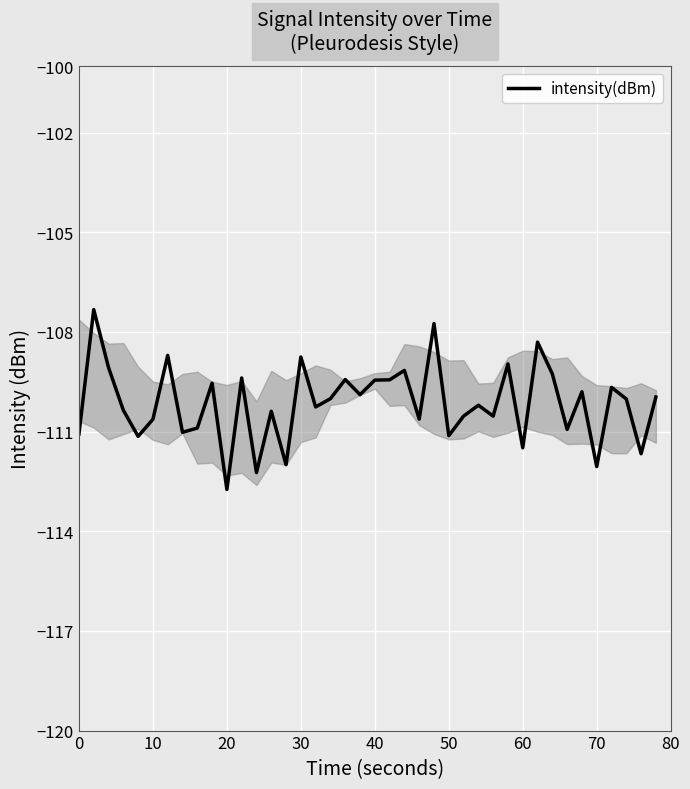

What is the greatest value displayed?

-107.3